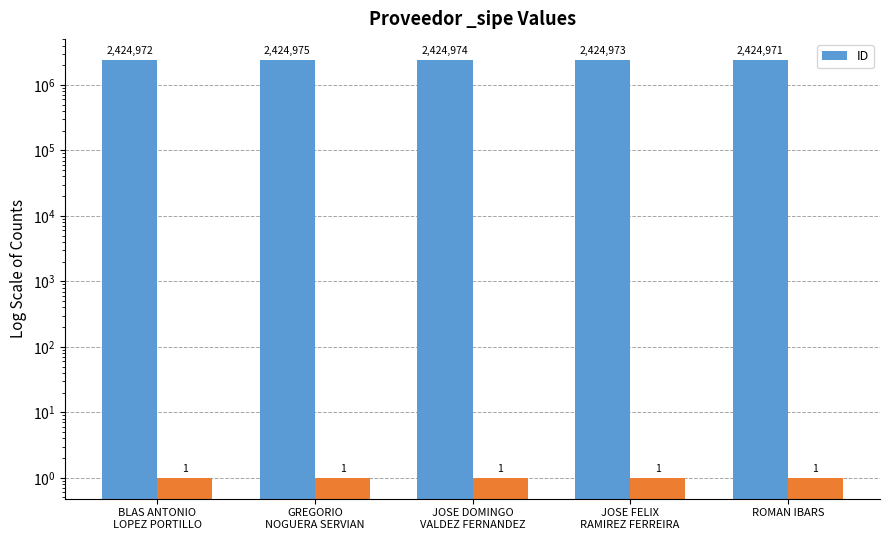

Does the chart contain any negative values?

No